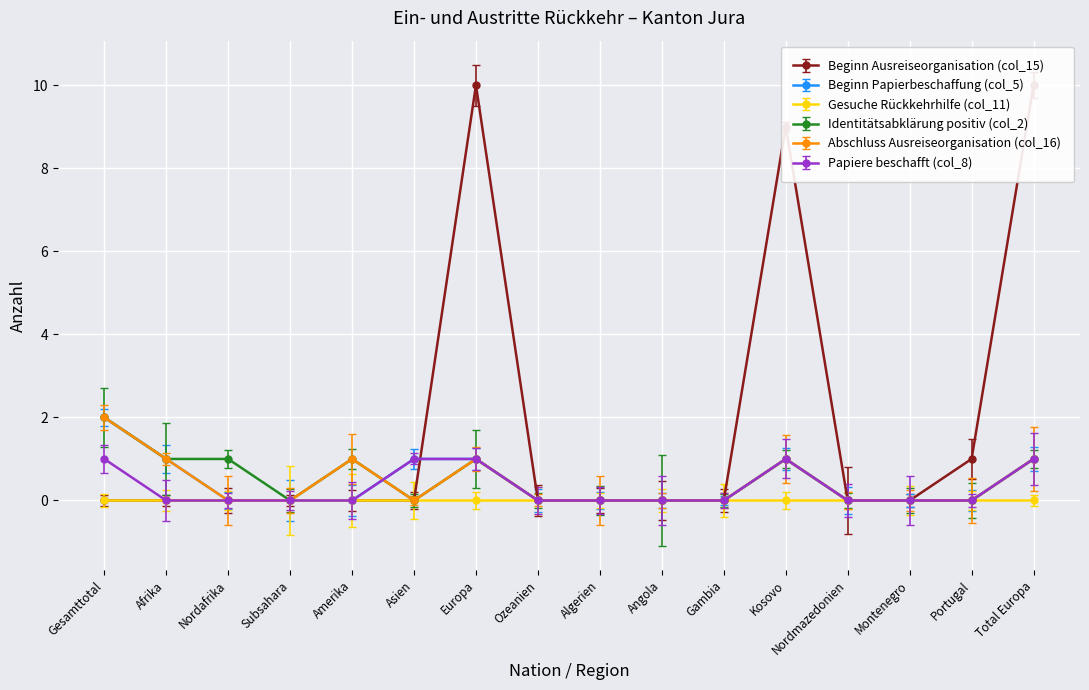

At how many categories does at least one series exceed 5?

3